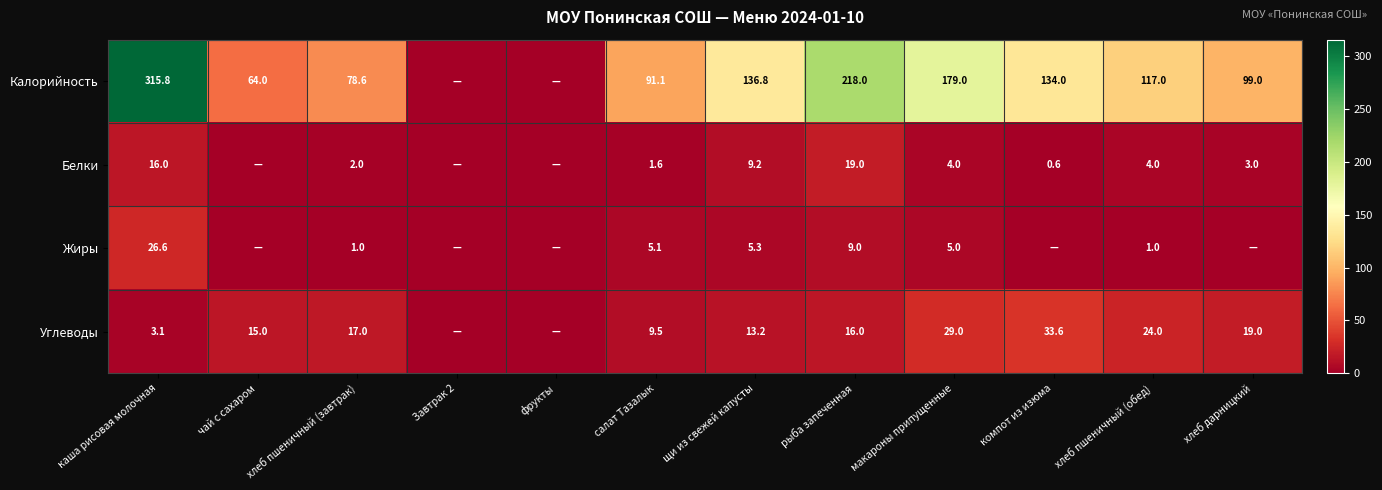

The Белки series shows 0.6 at компот из изюма. True or false?

True